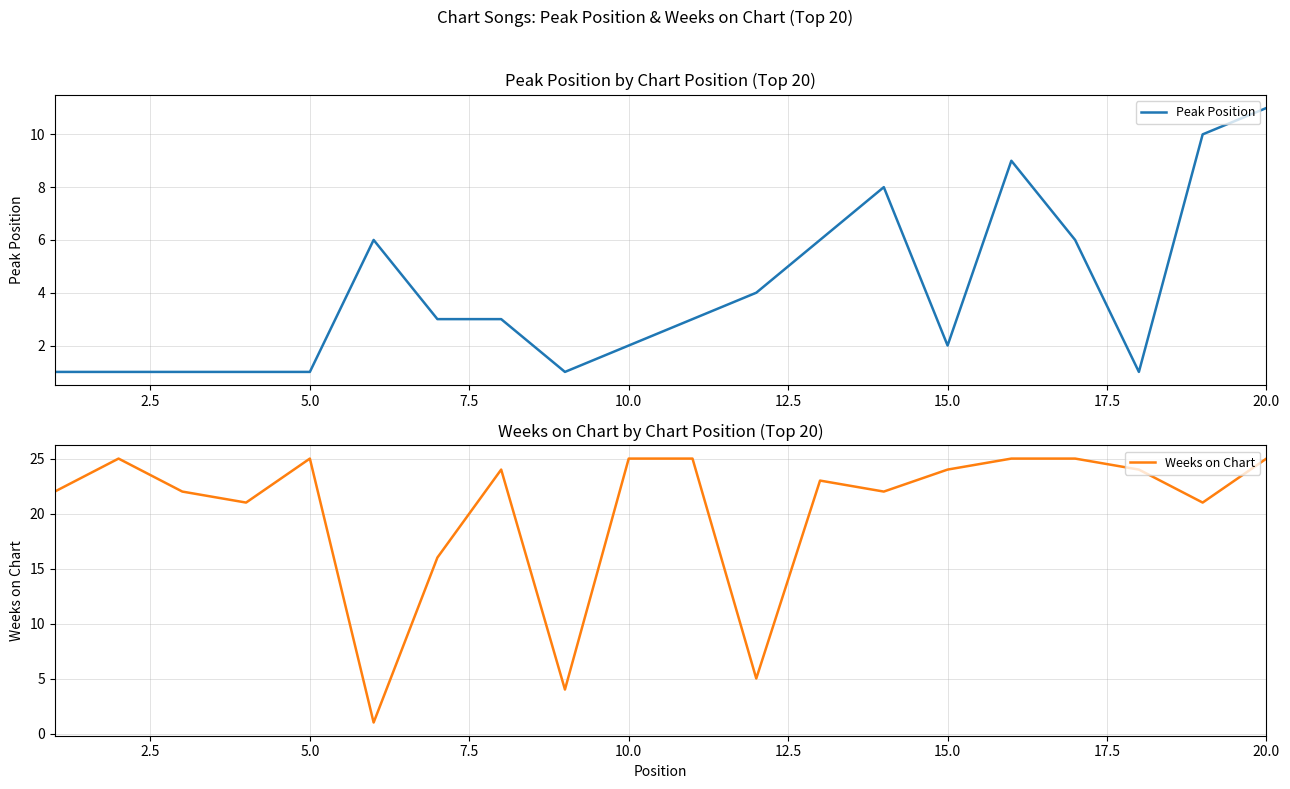

Reading right to left, list all the values displayed in this chart.

Peak Position: 11	10	1	6	9	2	8	6	4	3	2	1	3	3	6	1	1	1	1	1
Weeks on Chart: 25	21	24	25	25	24	22	23	5	25	25	4	24	16	1	25	21	22	25	22